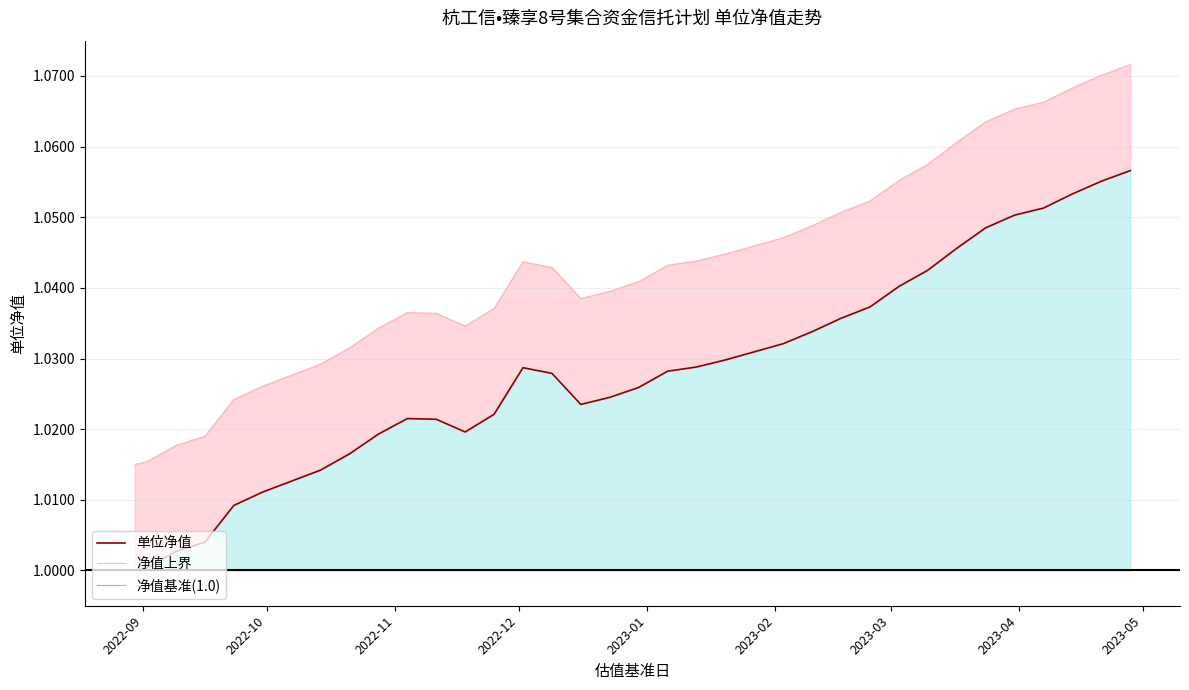

List the series in order of their peak value, lowest first.

净值基准(1.0), 单位净值, 净值上界